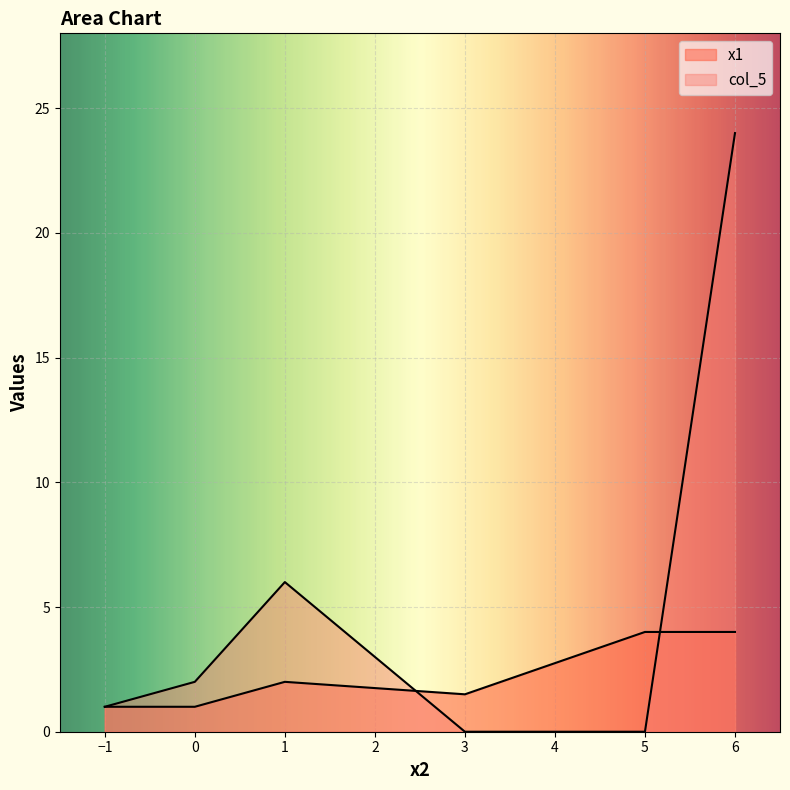

List the series in order of their peak value, lowest first.

x1, col_5